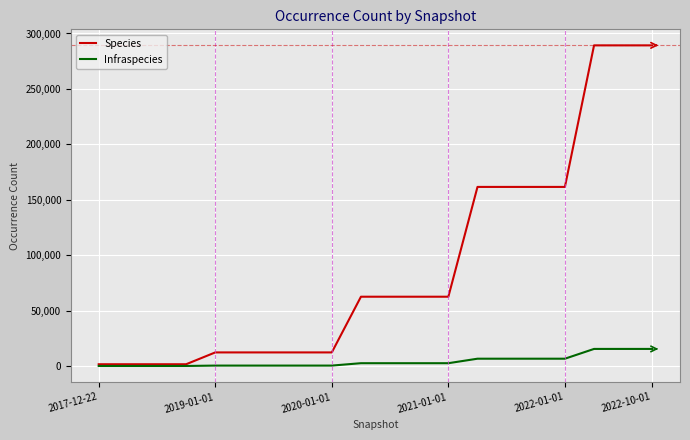

At how many categories does at least one series exceed 279917?

3